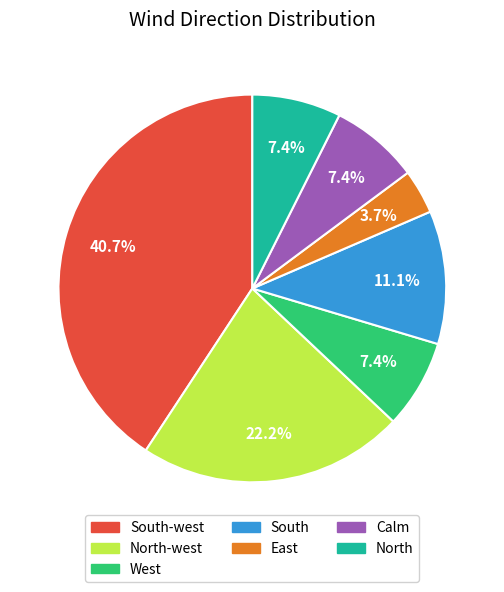

Is there a majority slice in this chart?

No